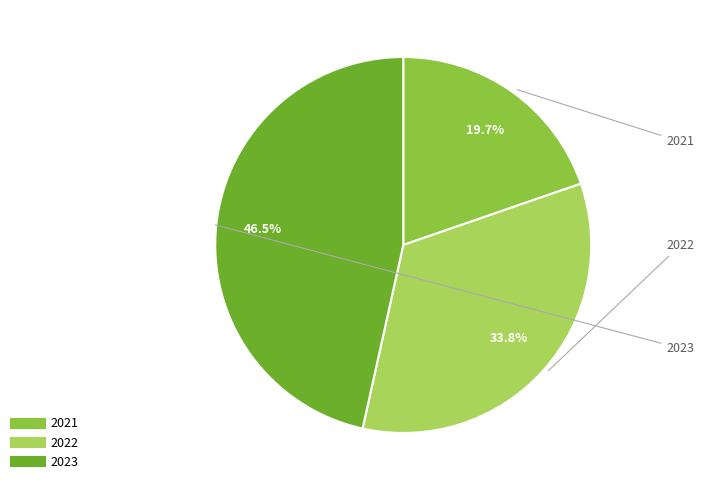

Is it true that 2022 is 26% of the pie?

False